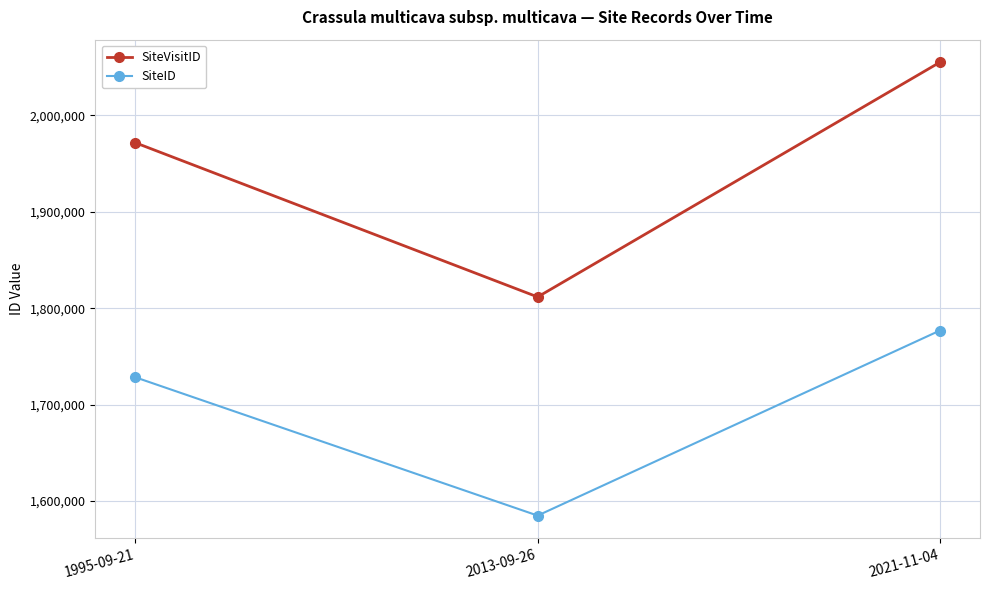

What is the average value of the SiteVisitID series?

1946042